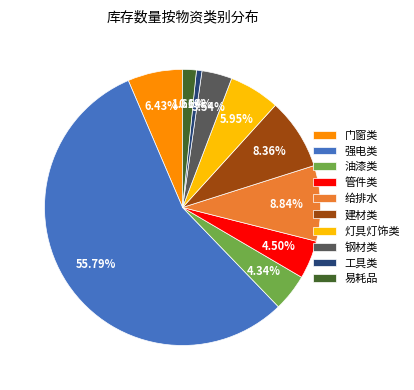

To the nearest percent, what is the average slice percentage?

10%